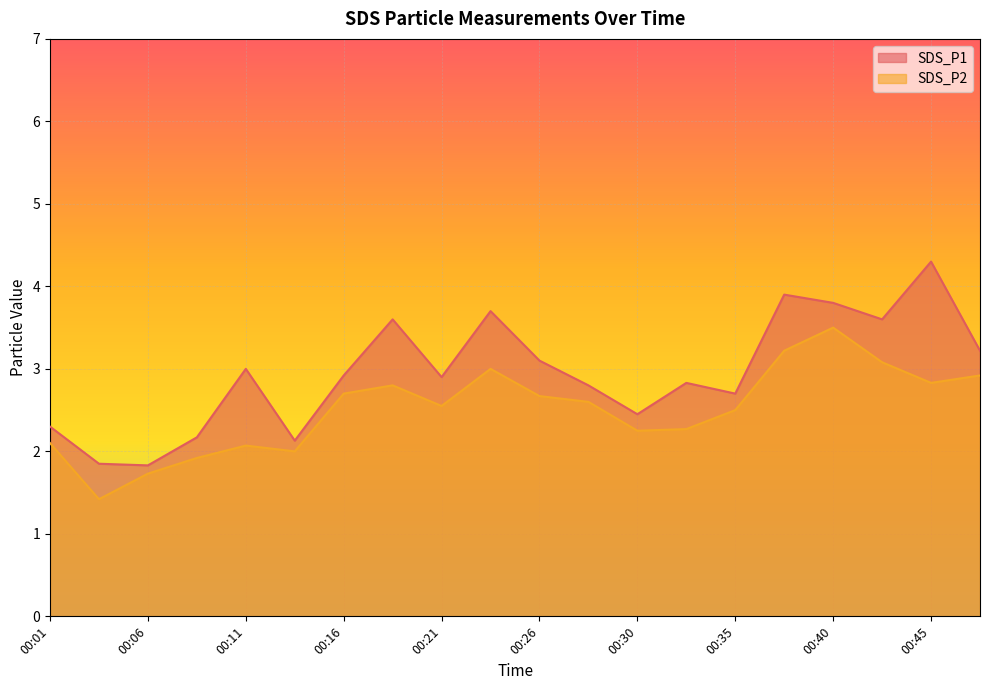

Which has a higher value, 00:09 or 00:35?

00:35